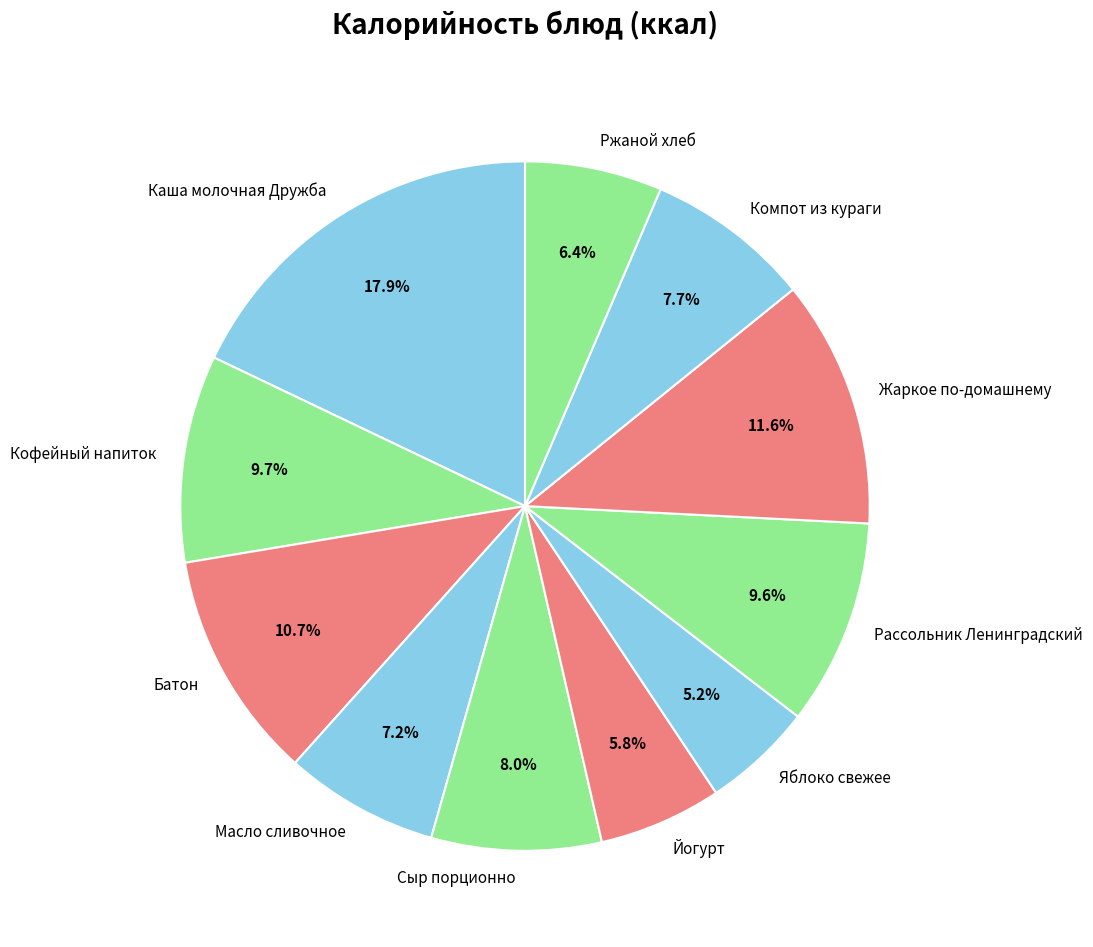

To the nearest percent, what portion does Батон represent?

11%